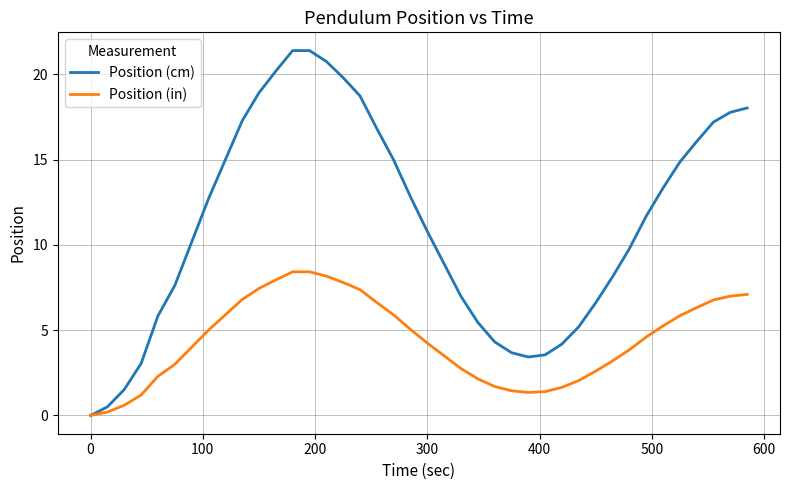

What is the maximum value shown in the chart?

21.4